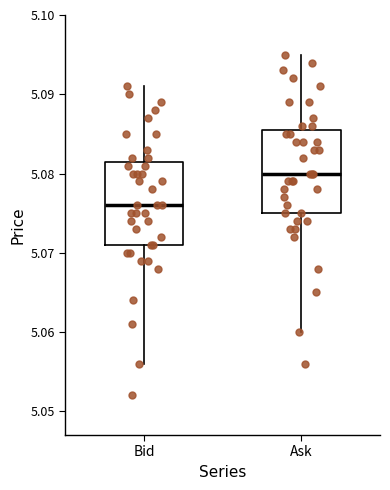

Where does the median line of the box for Ask sit on the y-axis? The values are not printed on the chart, so give them approximately, as read against the axis.

5.080